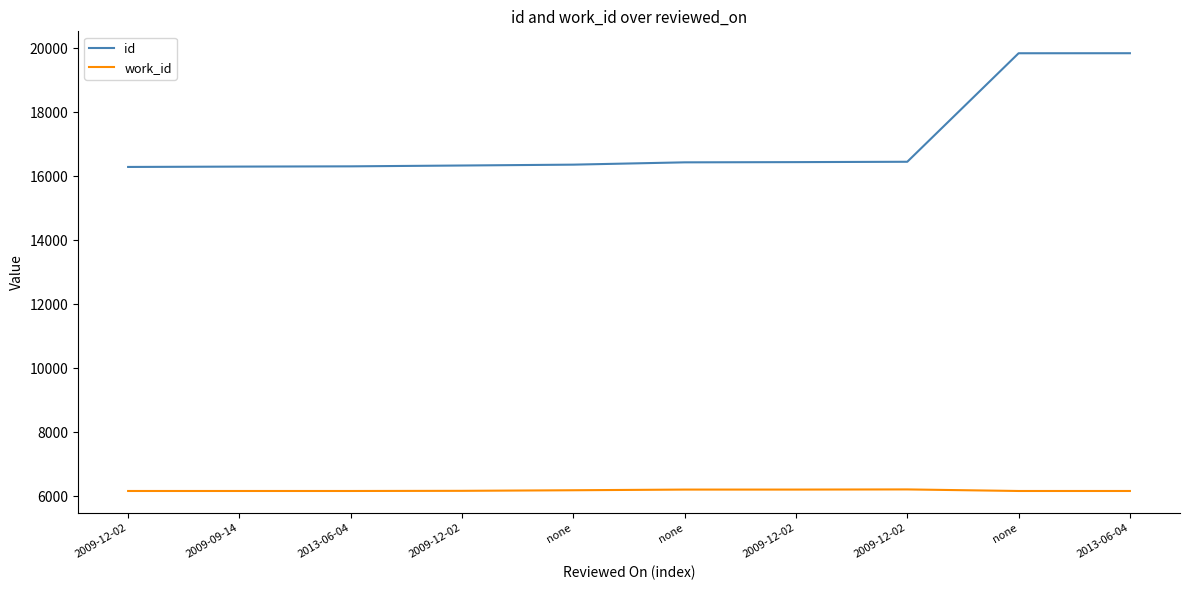

How many lines are shown in the chart?

2